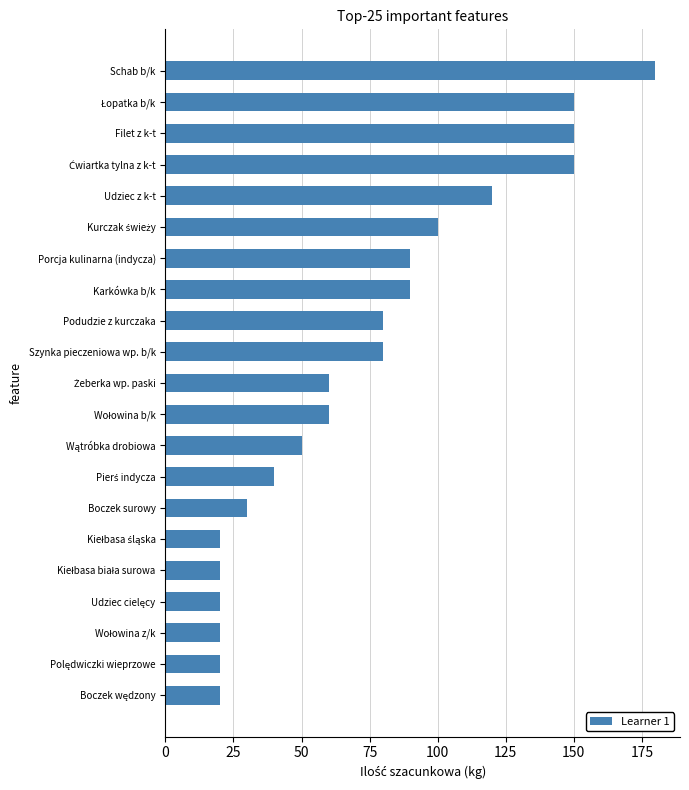

What is the ratio of the value at Szynka pieczeniowa wp. b/k to the value at Boczek surowy?

2.7